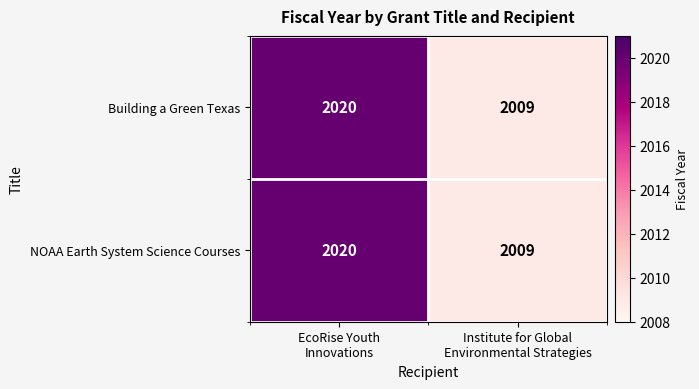

What is the minimum value shown in the chart?

2009